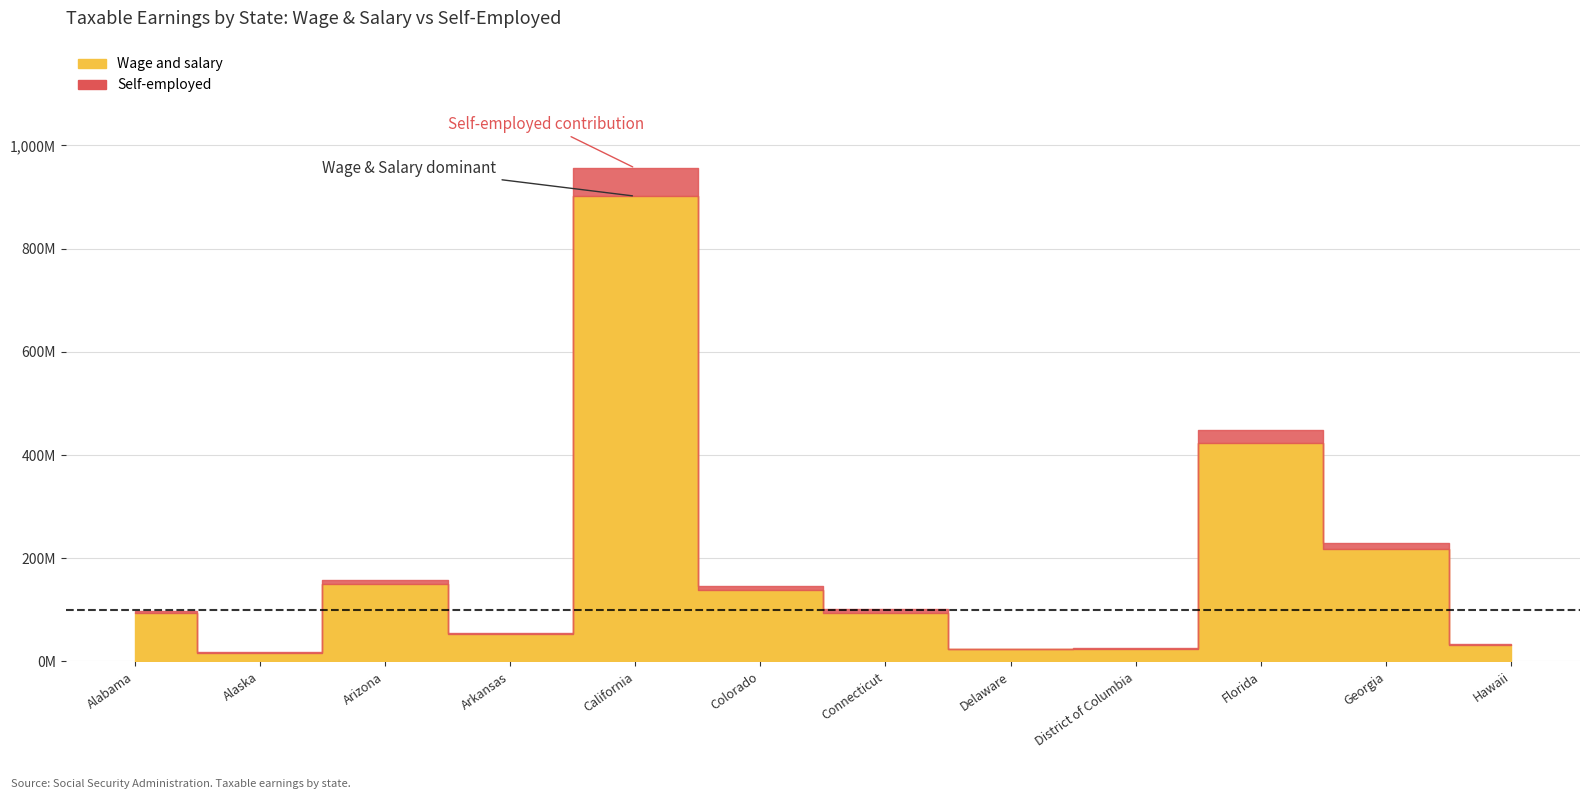

Where does the Self-employed series first go above 6779627?

Arizona